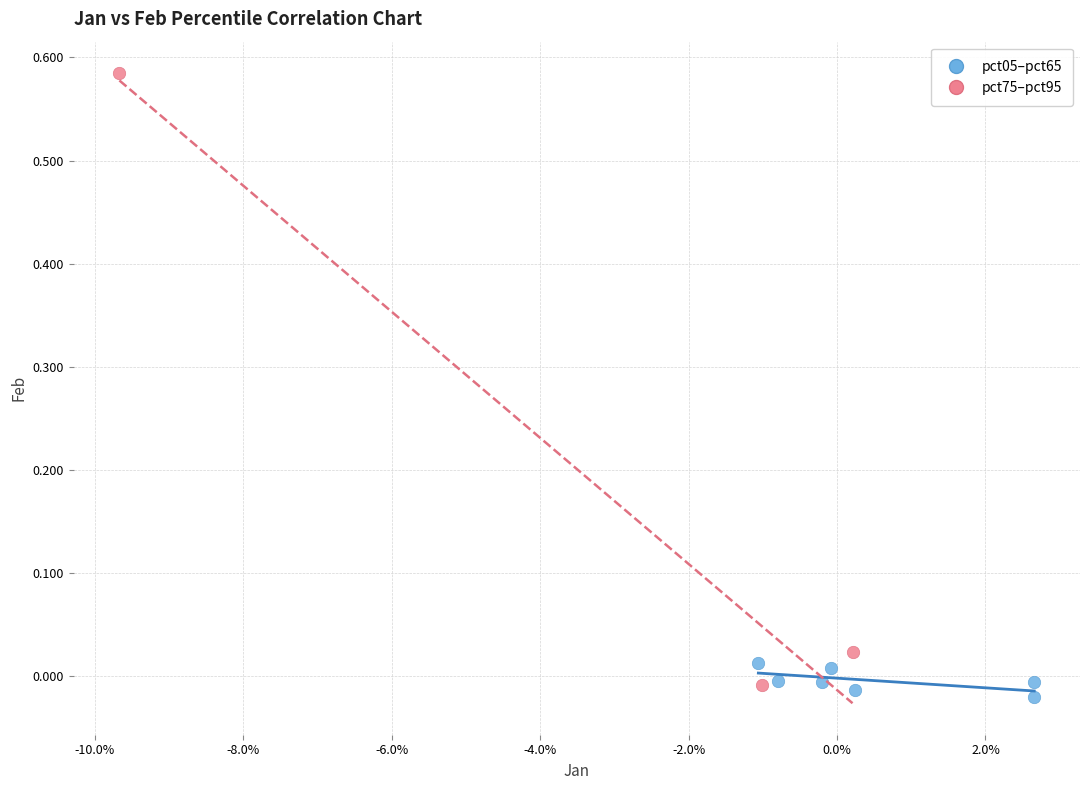

Which series reaches the maximum Y coordinate?

pct75–pct95